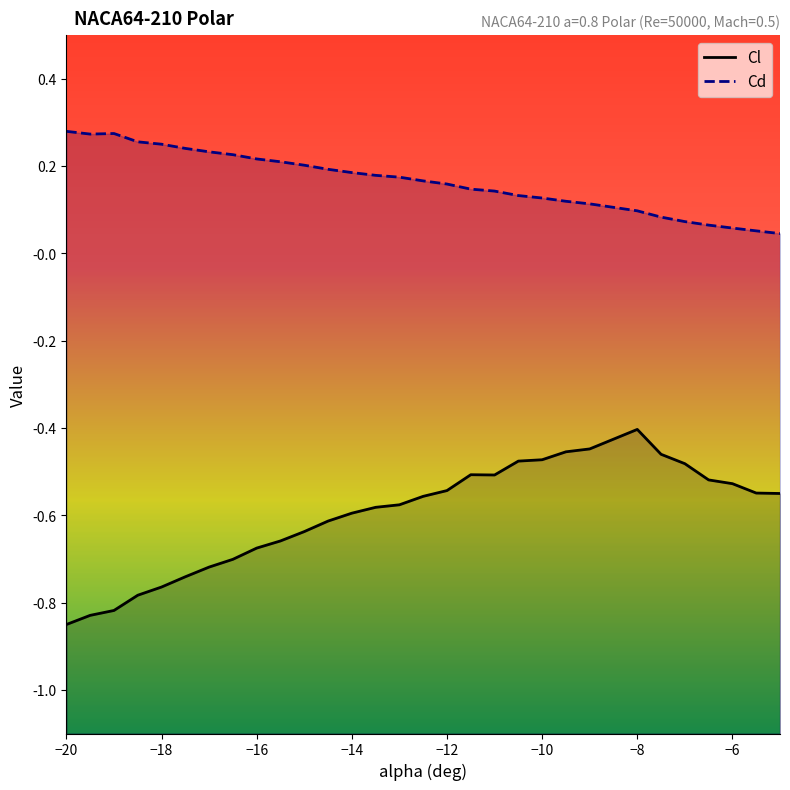

What is the greatest value displayed?

0.3